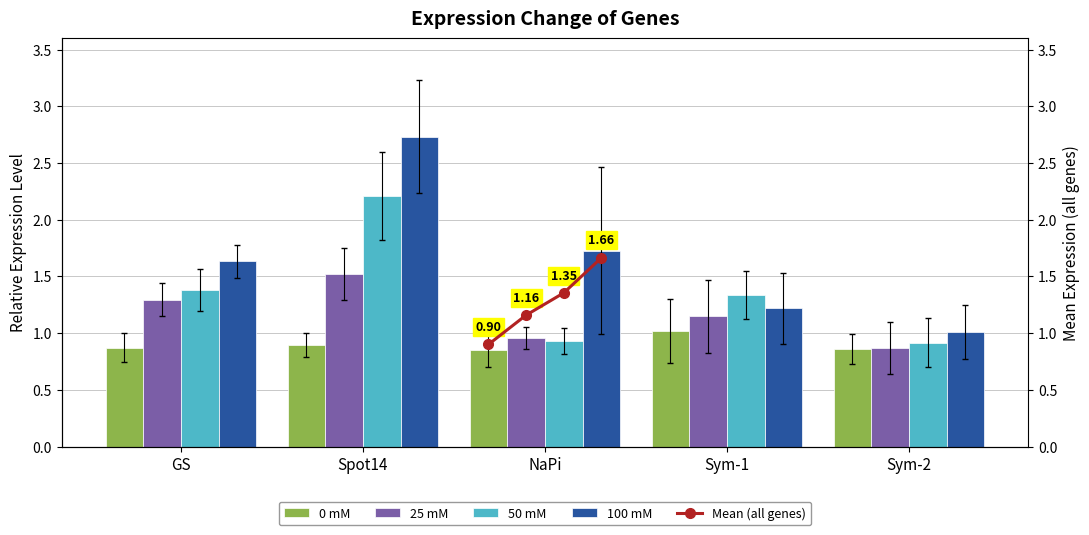

Between GS and Sym-2, which series saw the biggest shift?

100 mM